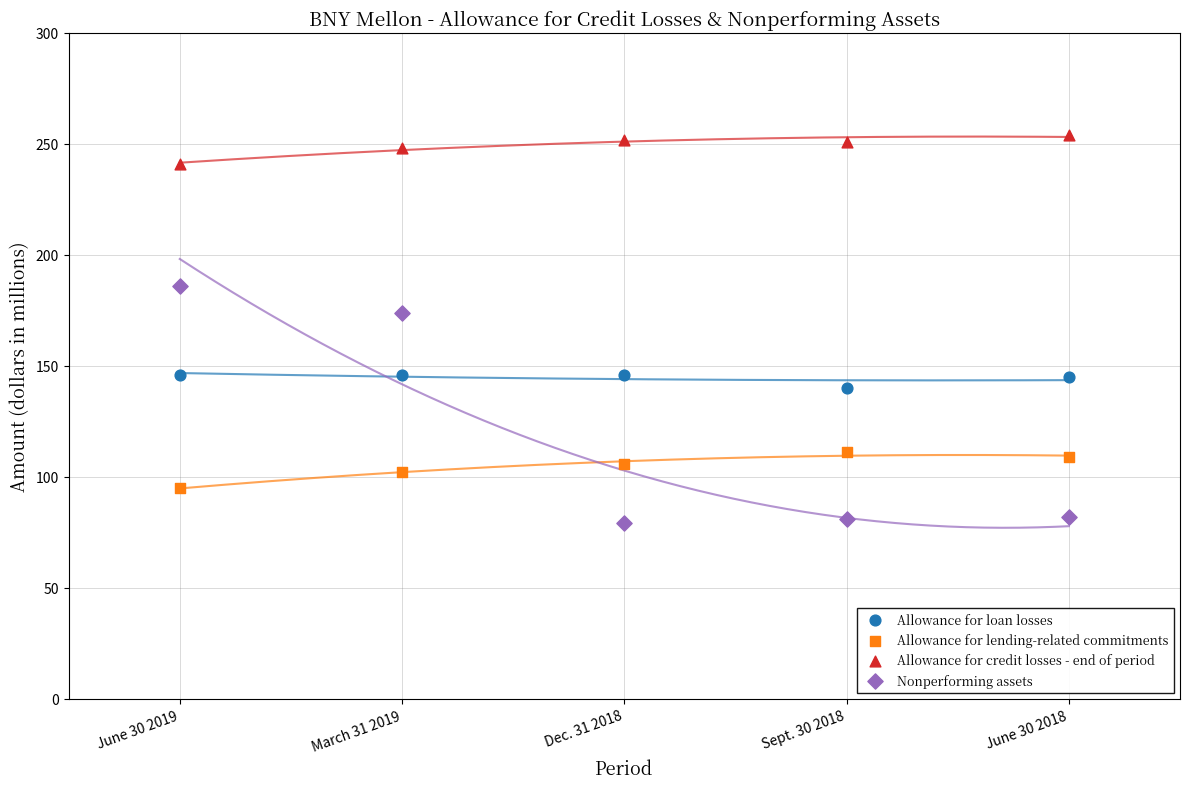

Across all data points, what is the range of Y values (max minus min)?

175